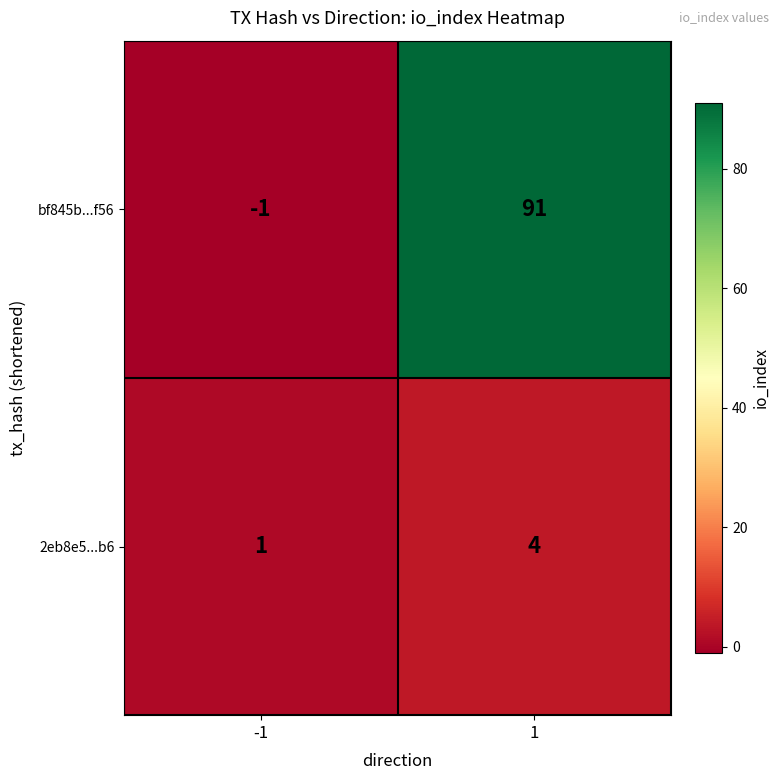

Is it true that 2eb8e5...b6 equals 1 at 1?

False